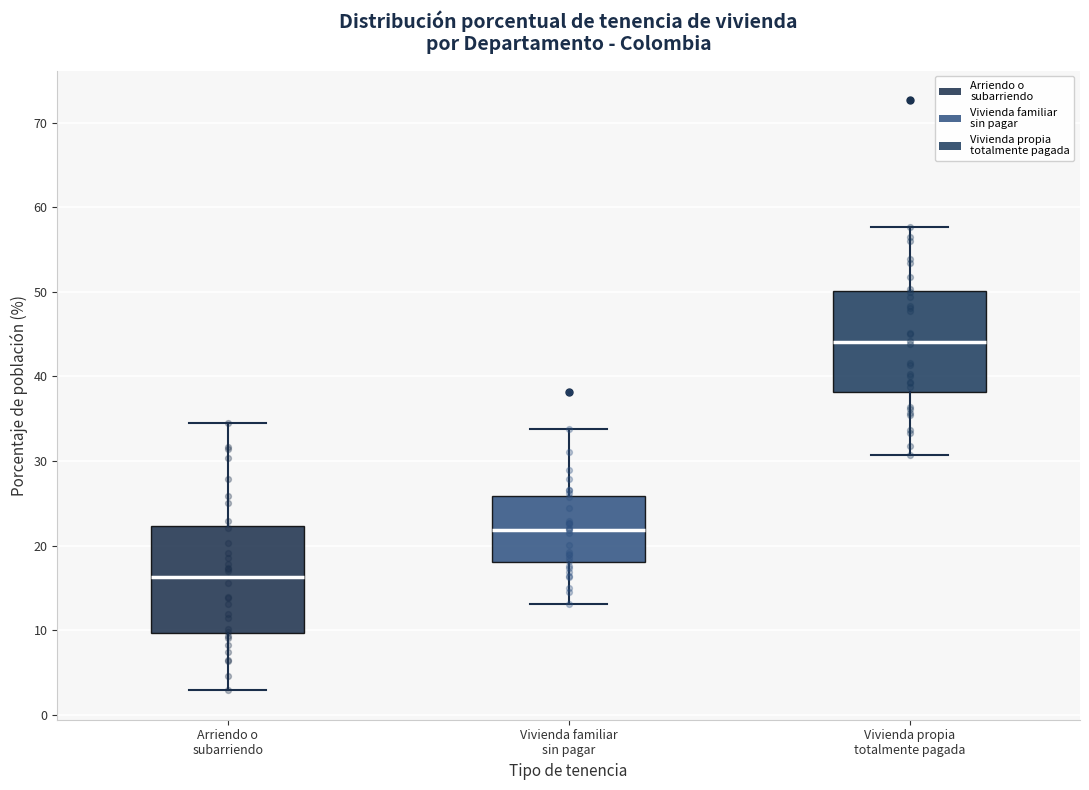

Where is the lower edge of the box for Vivienda familiar sin pagar on the y-axis? The values are not printed on the chart, so give them approximately, as read against the axis.

18